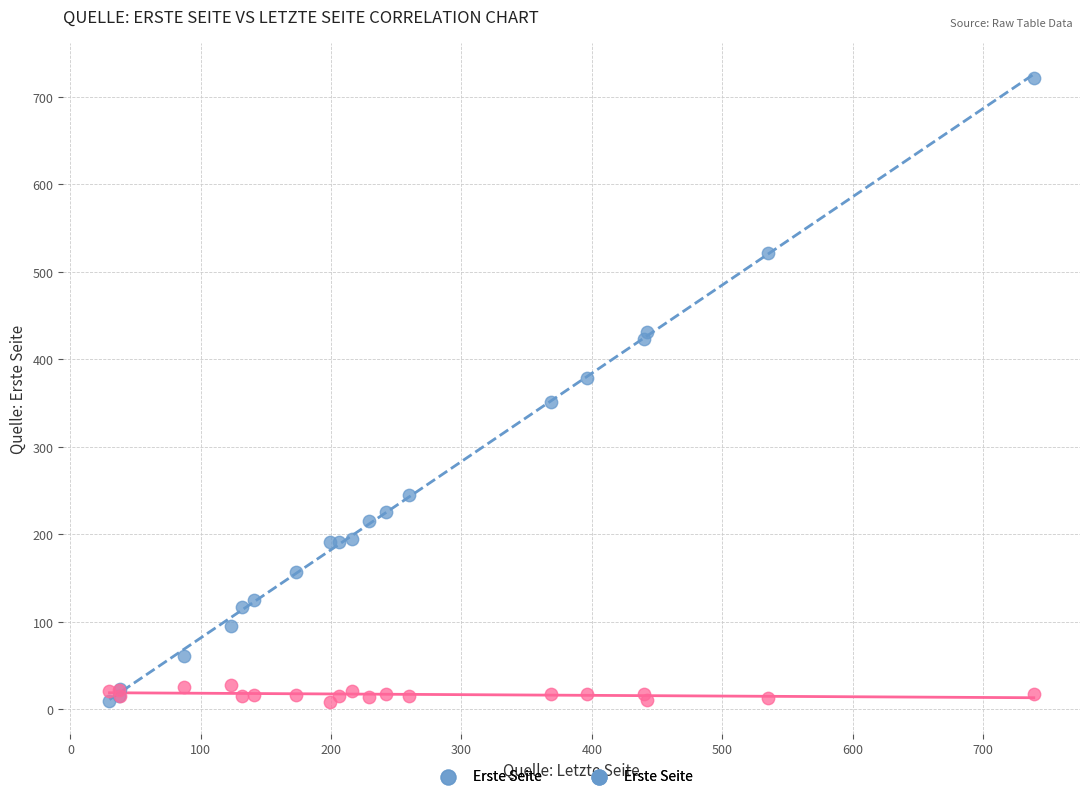

What is the X range (max minus min) for the scatter plot?

709